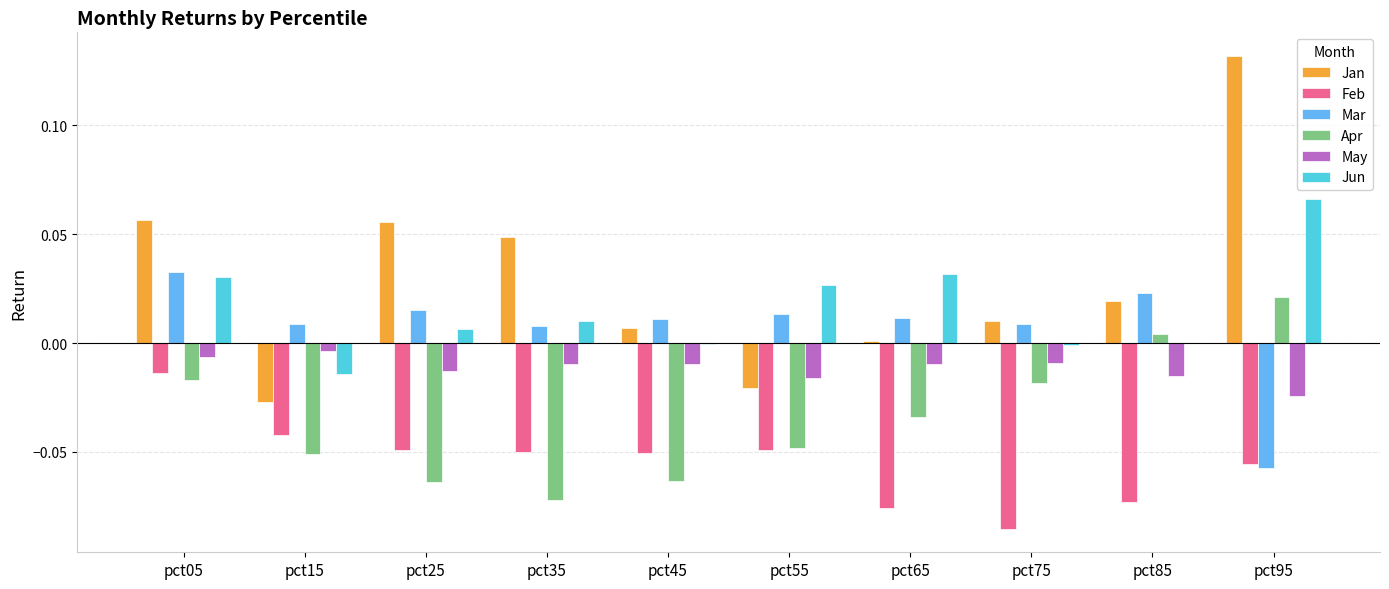

Is the value of Jan at pct95 greater than the value of Apr at pct15?

Yes